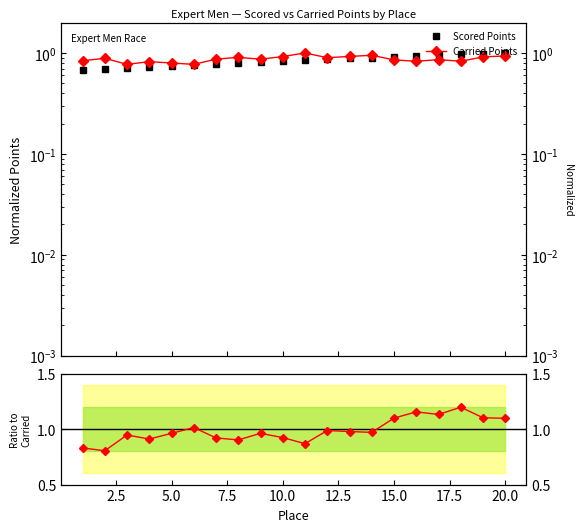

Is the value of Scored/Carried at 7.5 greater than the value of Carried Points at 5.0?

Yes